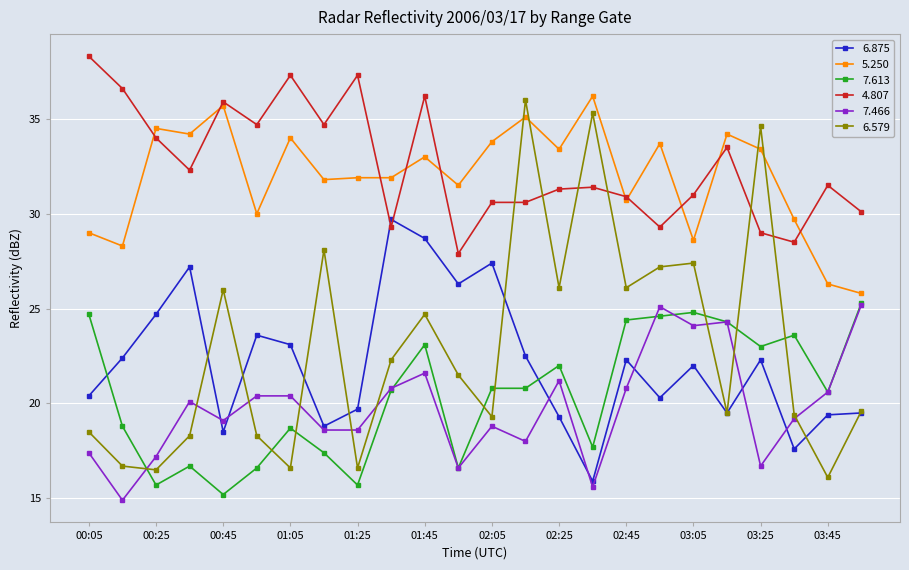

What is the smallest value displayed?

14.9